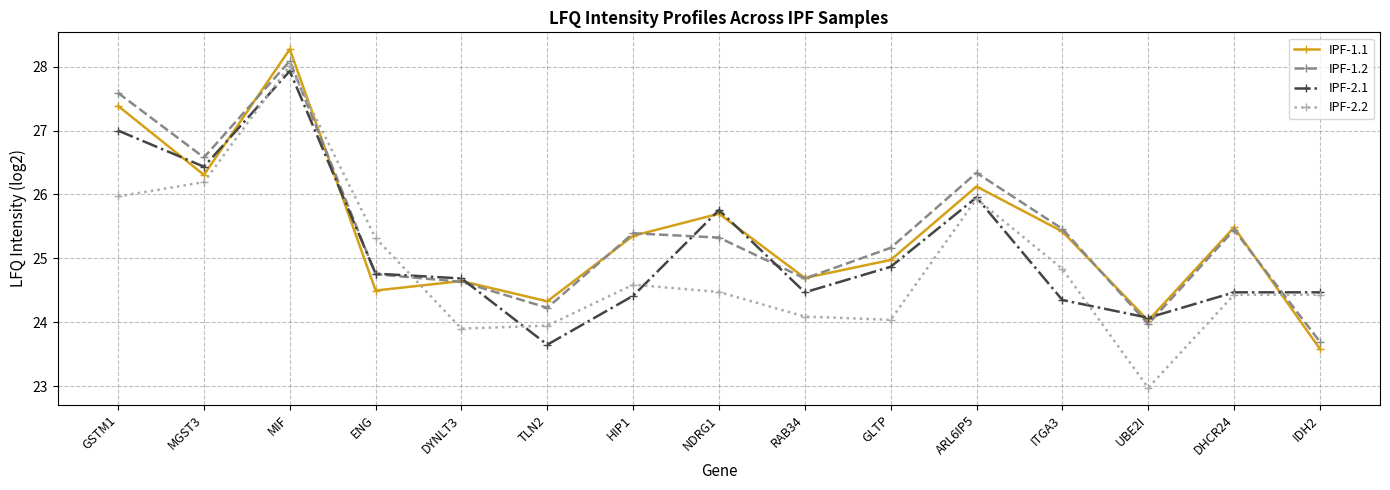

What is the average value of the IPF-1.2 series?

25.4